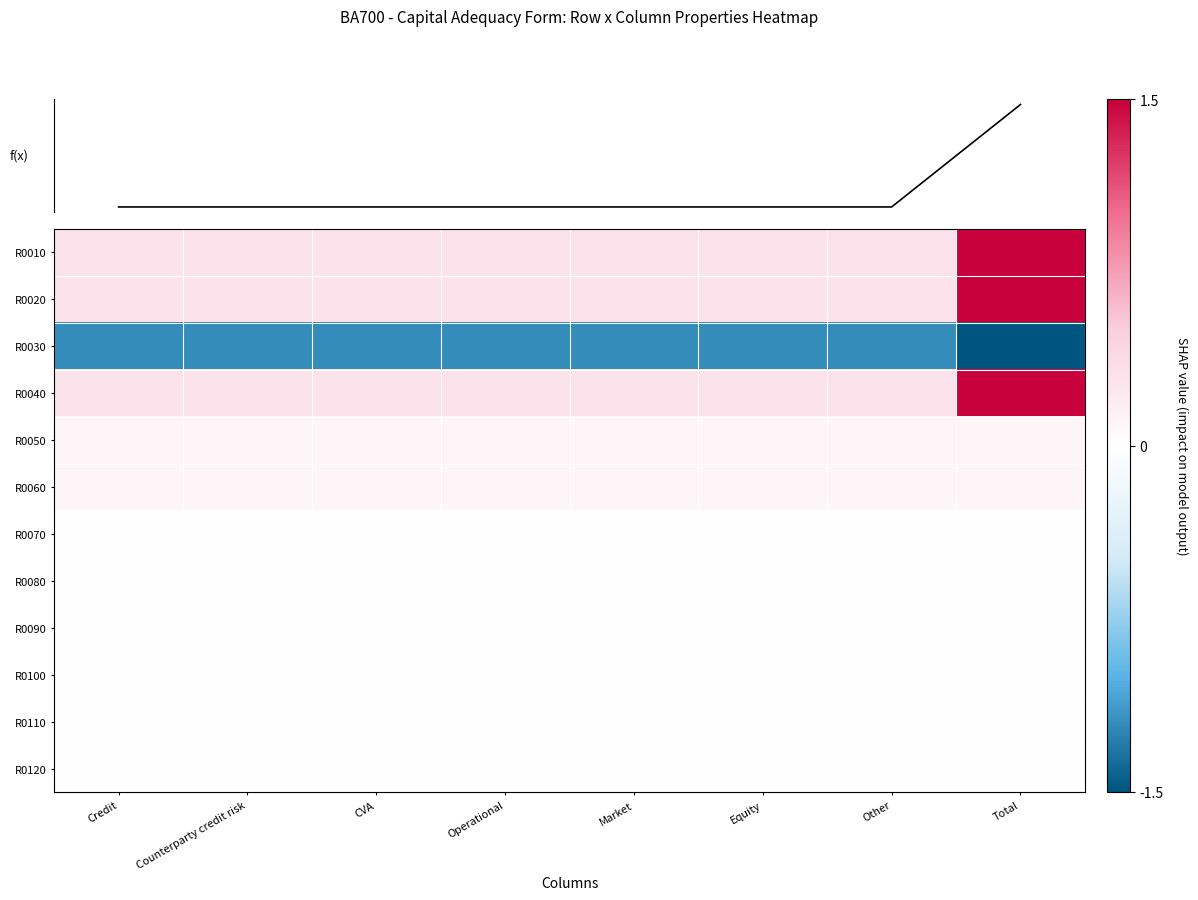

What is the total value across all series at Counterparty credit risk?

-0.1